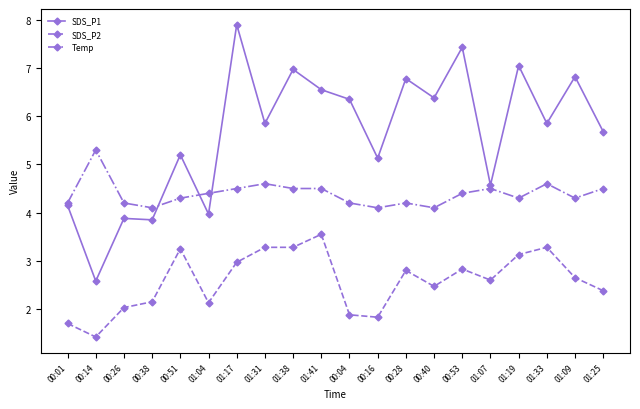

What value does the SDS_P2 series have at 01:31?

3.3